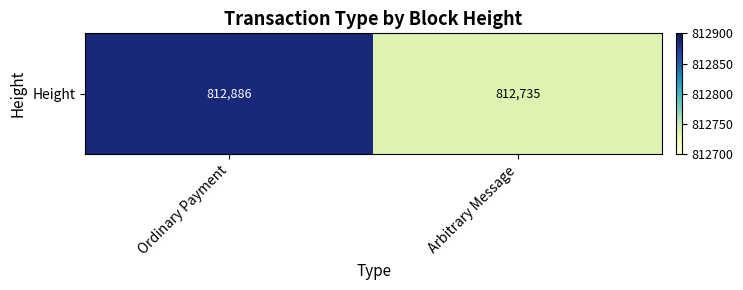

Reading right to left, transcribe all the data shown in this chart.

812735	812886